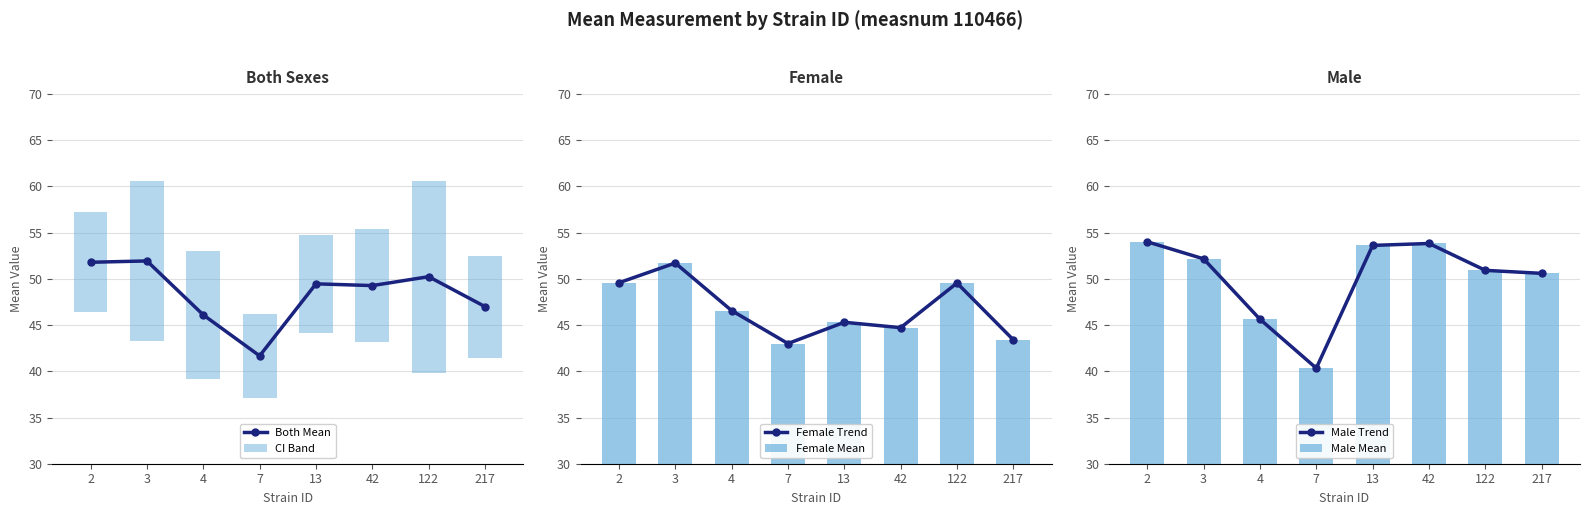

What is the difference between the Both Mean values at 7 and 13?

7.8